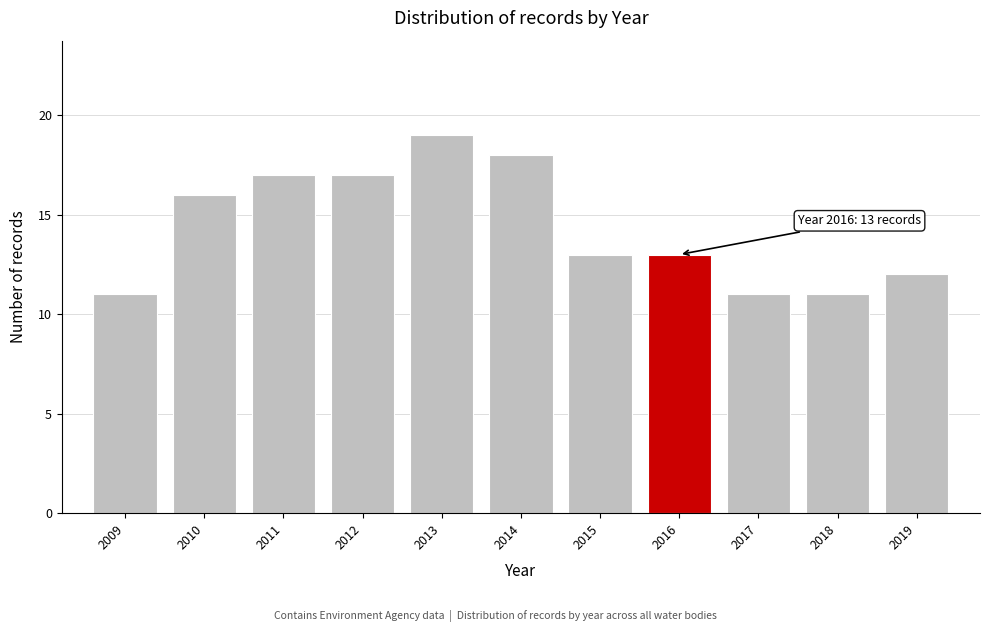

Reading left to right, transcribe all the data shown in this chart.

2009=11	2010=16	2011=17	2012=17	2013=19	2014=18	2015=13	2016=13	2017=11	2018=11	2019=12